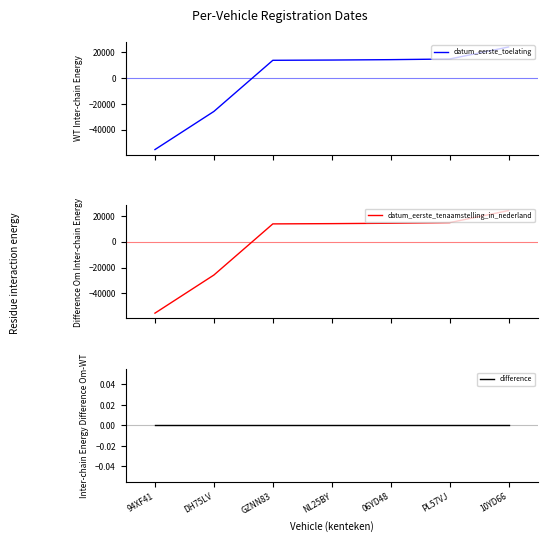

Which category has the lowest value in the datum_eerste_toelating series?

94XF41